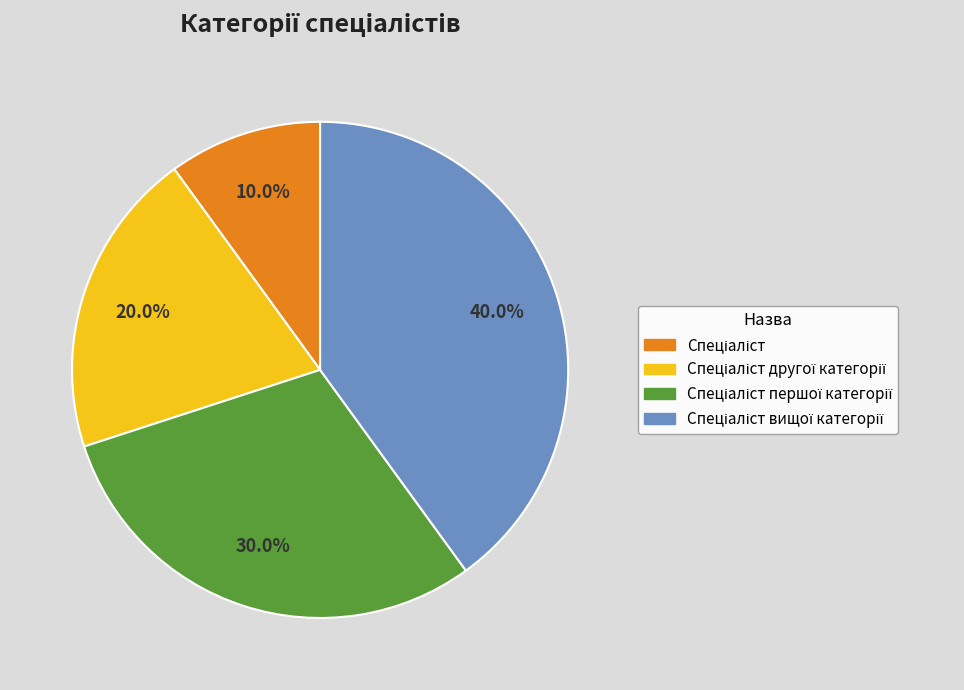

Is there a majority slice in this chart?

No